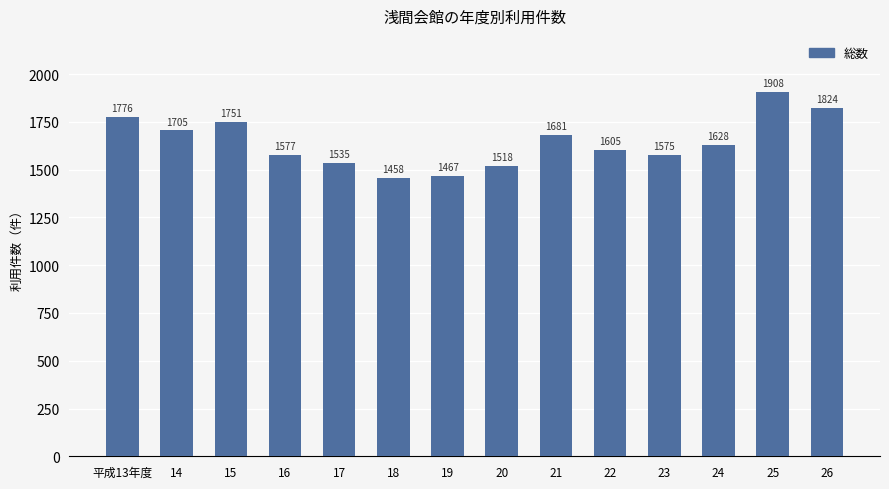

What is the sum of the values at 平成13年度 and 19?

3243